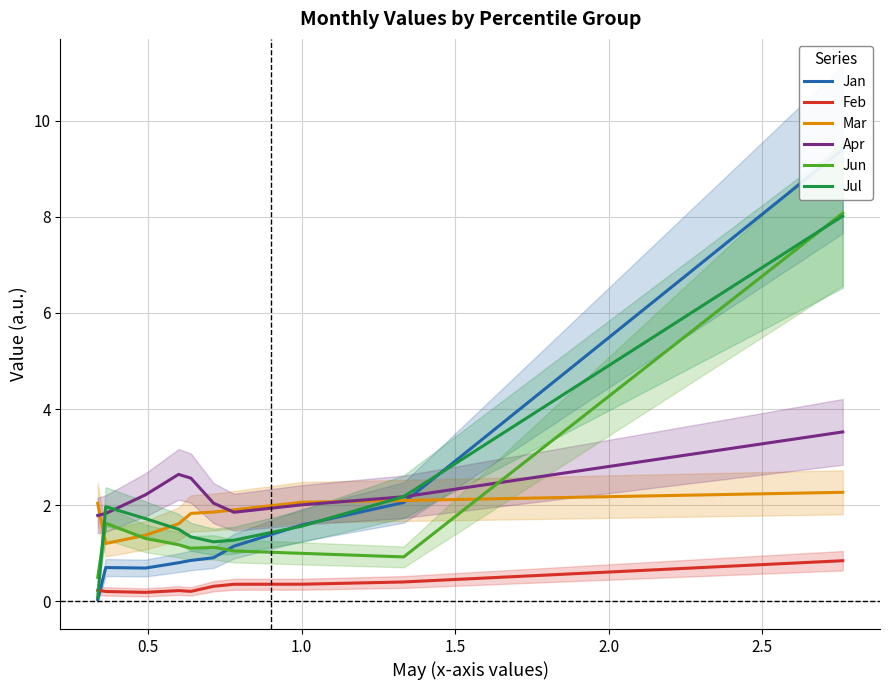

What is the sum of all Jul values?

20.9